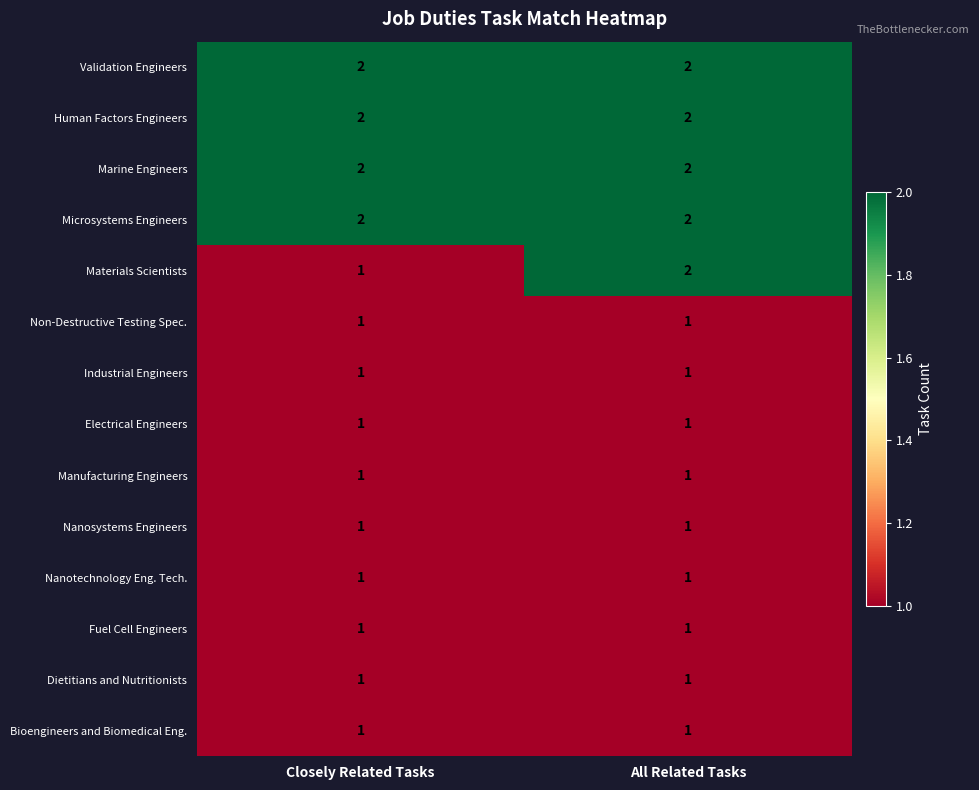

What is the smallest value displayed?

1